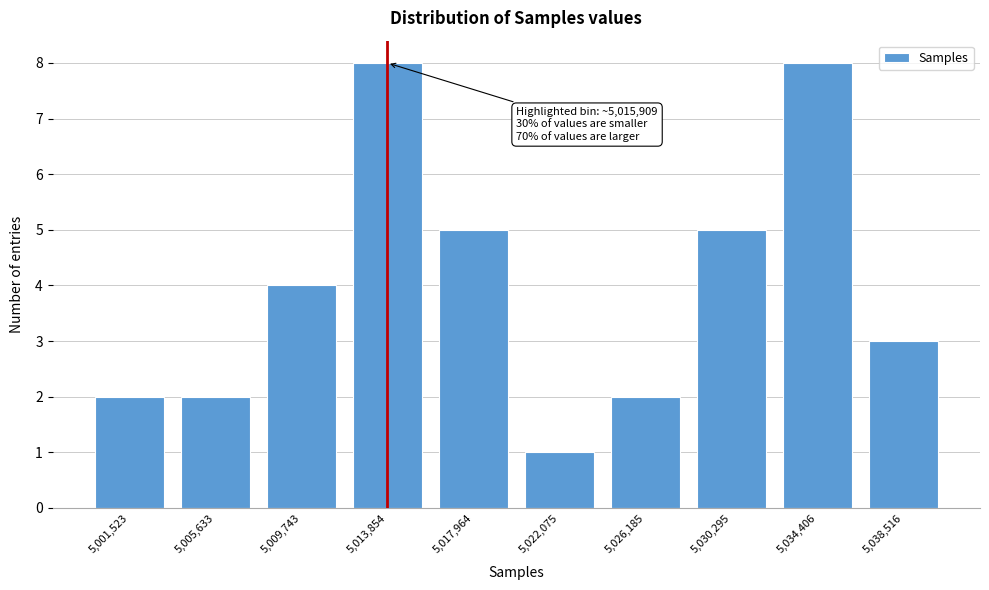

Reading right to left, extract all data points from this chart.

3	8	5	2	1	5	8	4	2	2